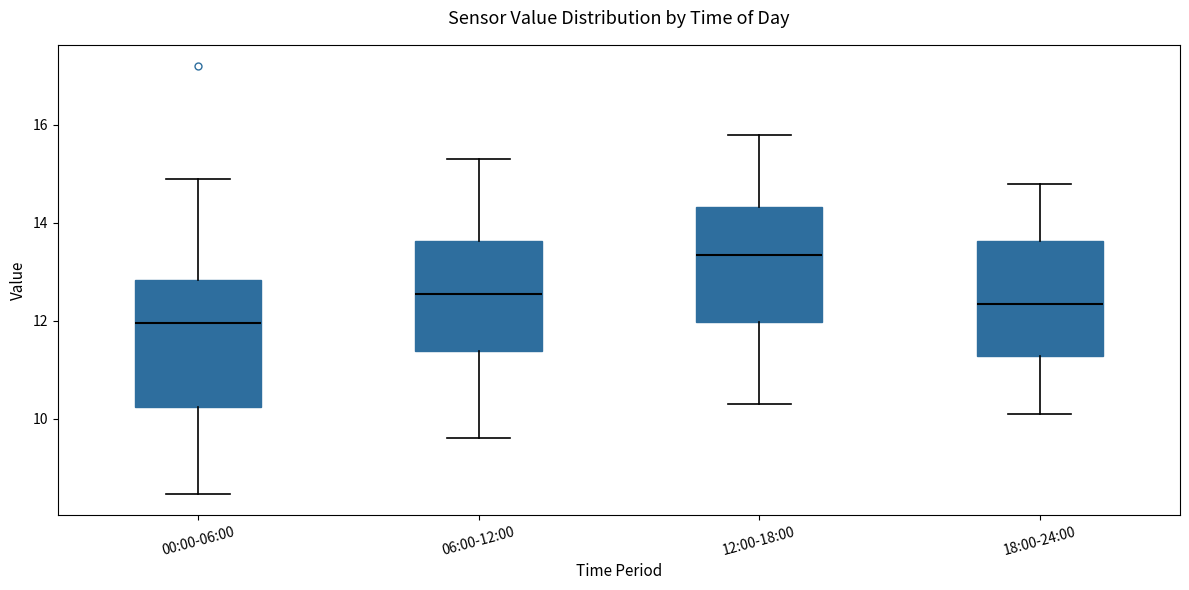

Which box's median line is the lowest?

00:00-06:00